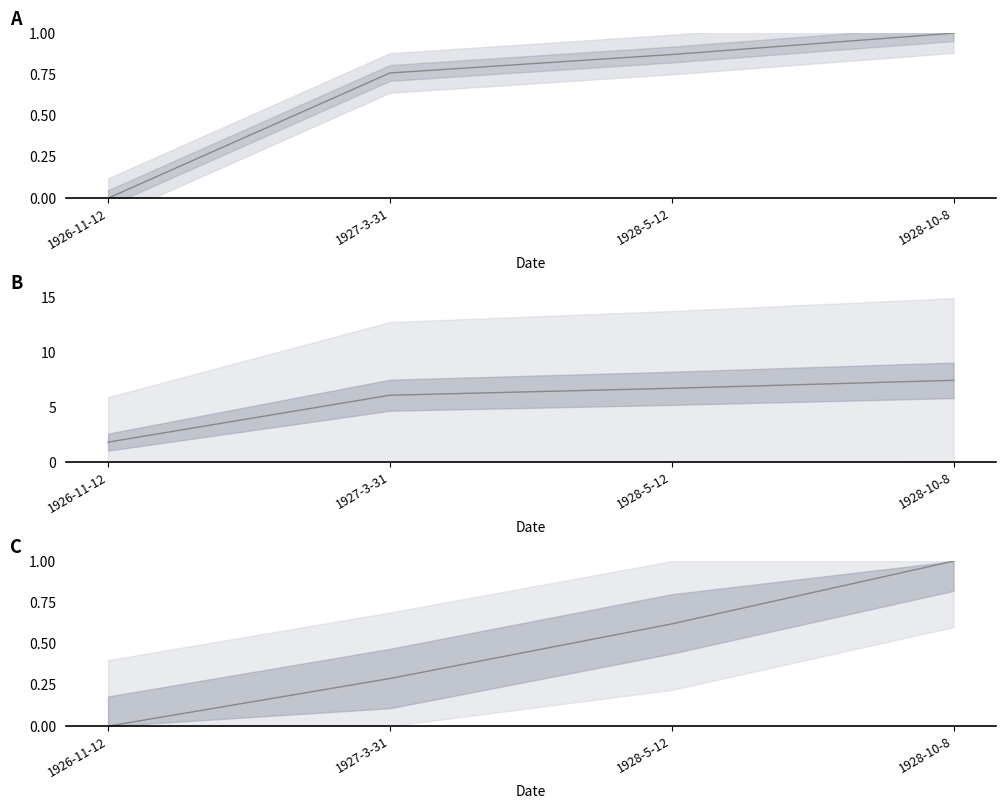

Is the value of Item Id (normalized) at 1928-10-8 greater than the value of Item Id (cumulative norm) at 1927-3-31?

Yes